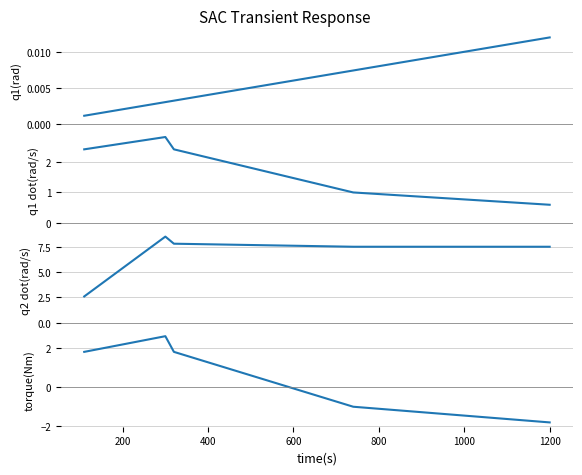

What is the difference between the highest and lowest values at 400?

7.8